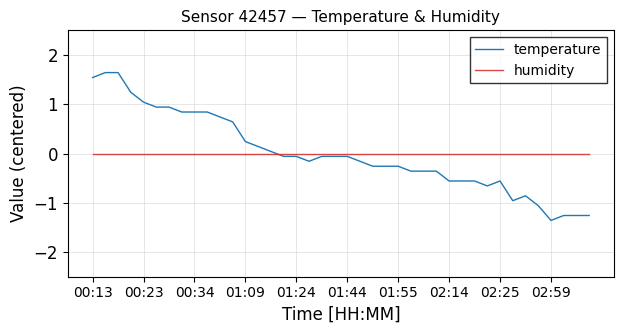

List the series in order of their peak value, lowest first.

humidity, temperature